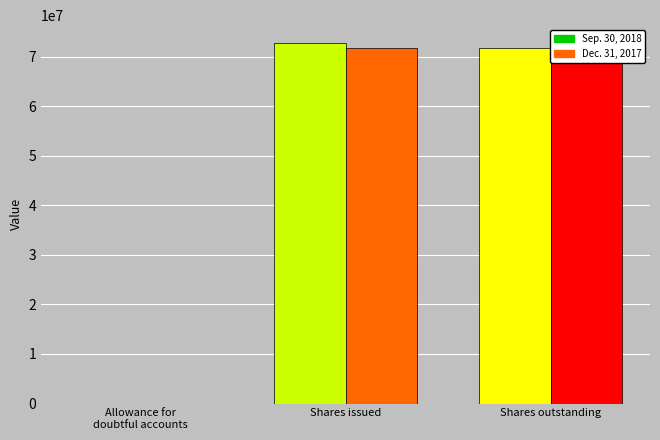

Reading right to left, extract all data points from this chart.

Sep. 30, 2018: 71692000	72707000	1003
Dec. 31, 2017: 71692000	71692000	983